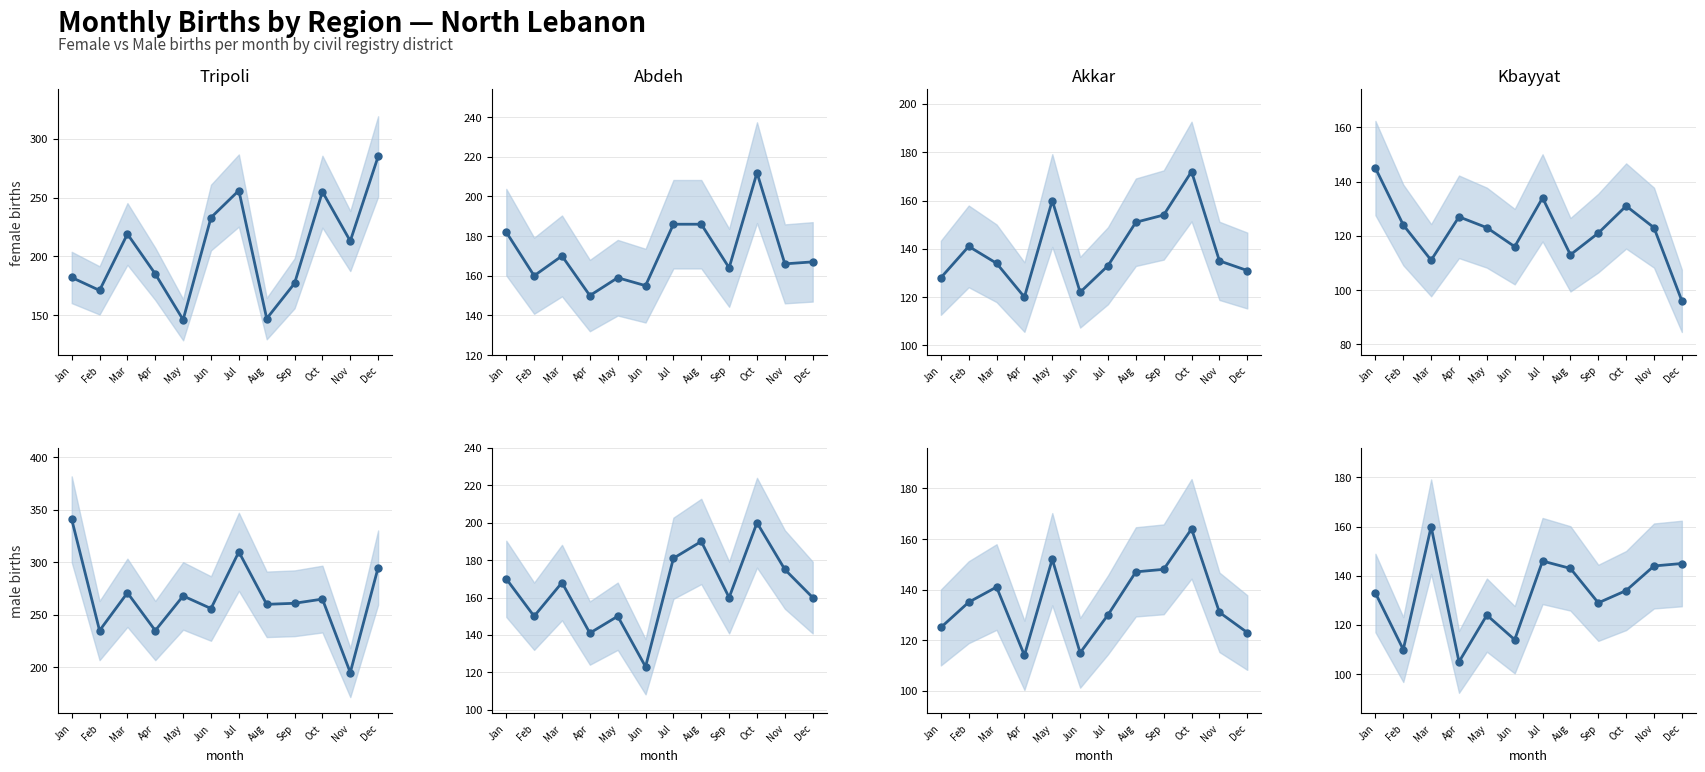

At how many categories does at least one series exceed 101?

12